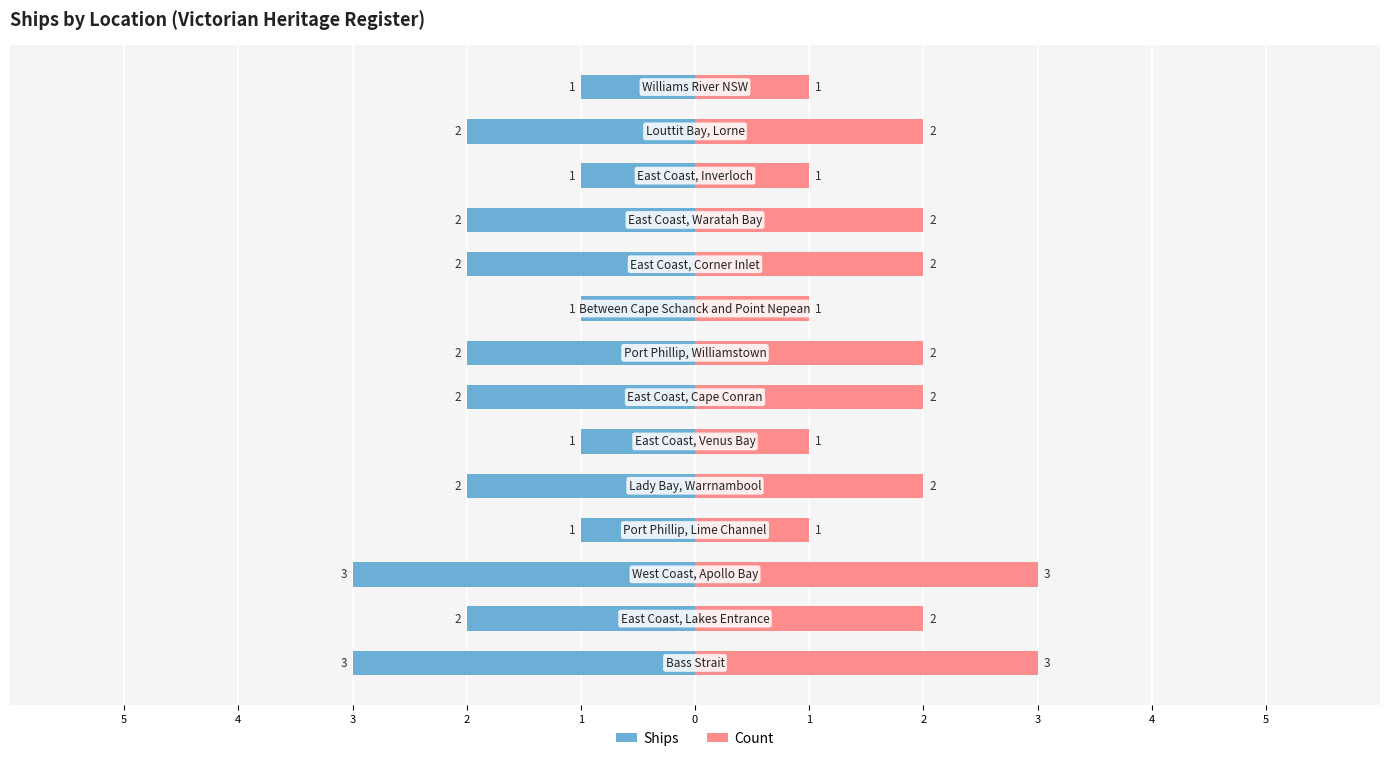

The value of Ships at 11 is 0. True or false?

False